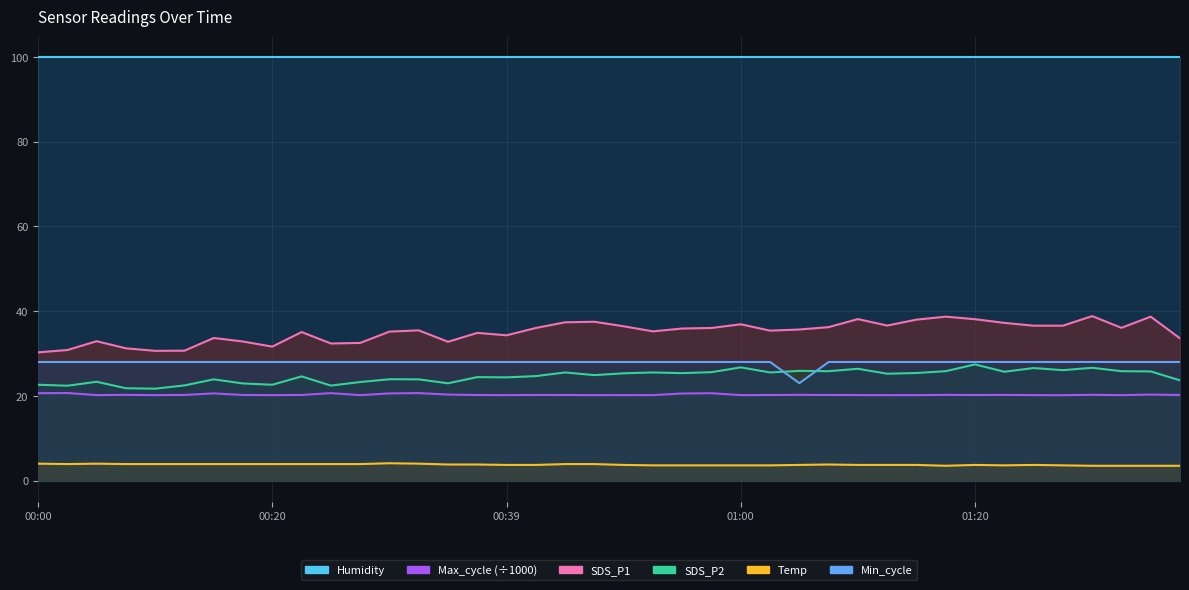

What is the average value of the SDS_P1 series?

35.1